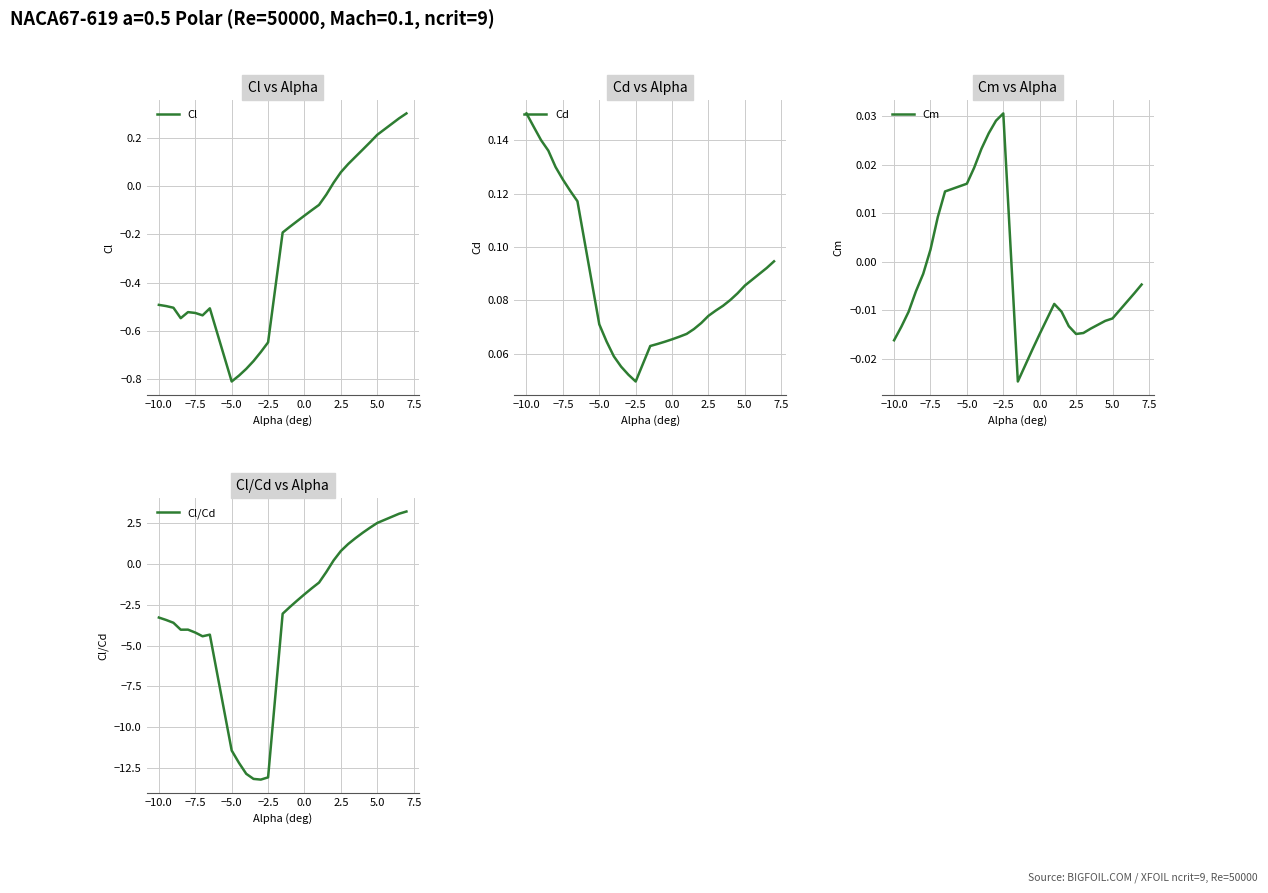

What is the greatest value displayed?

3.2